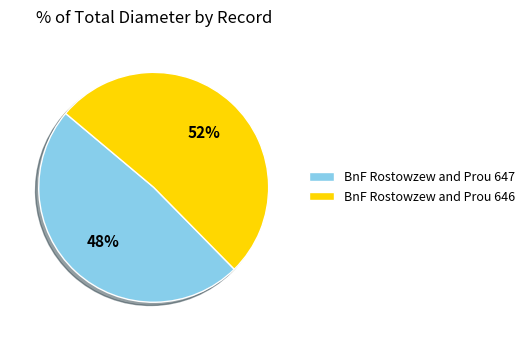

To the nearest percent, what percentage of the pie is BnF Rostowzew and Prou 646?

52%